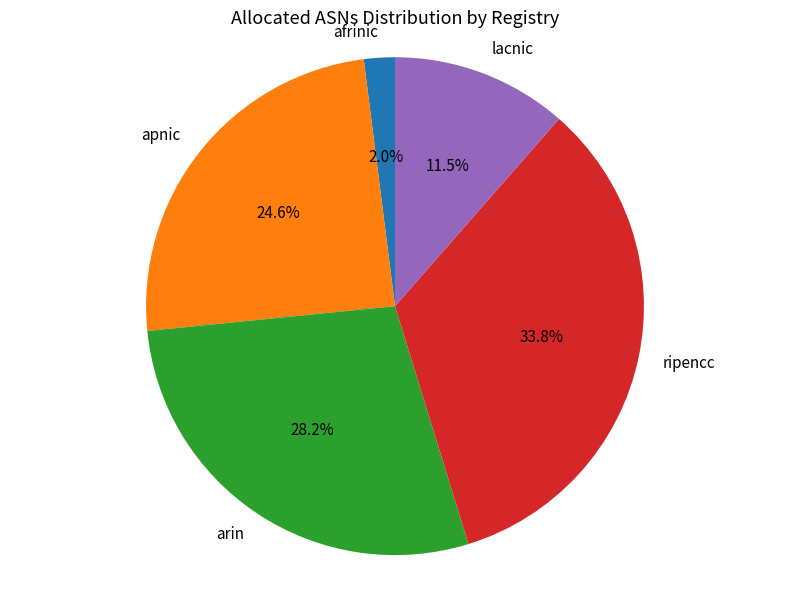

How many slices are in this pie chart?

5